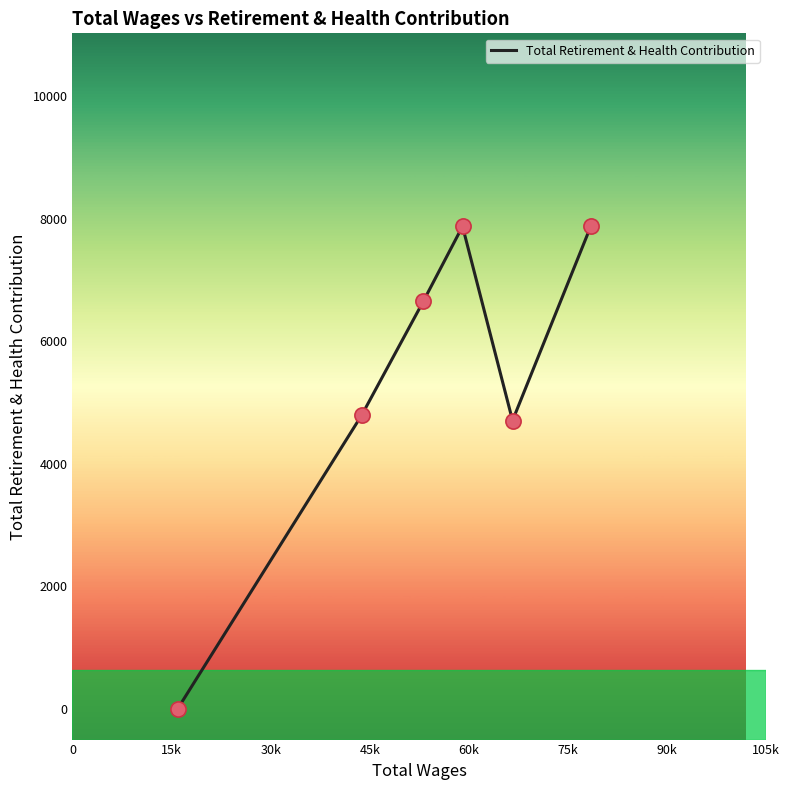

What is the sum of all values?

31921